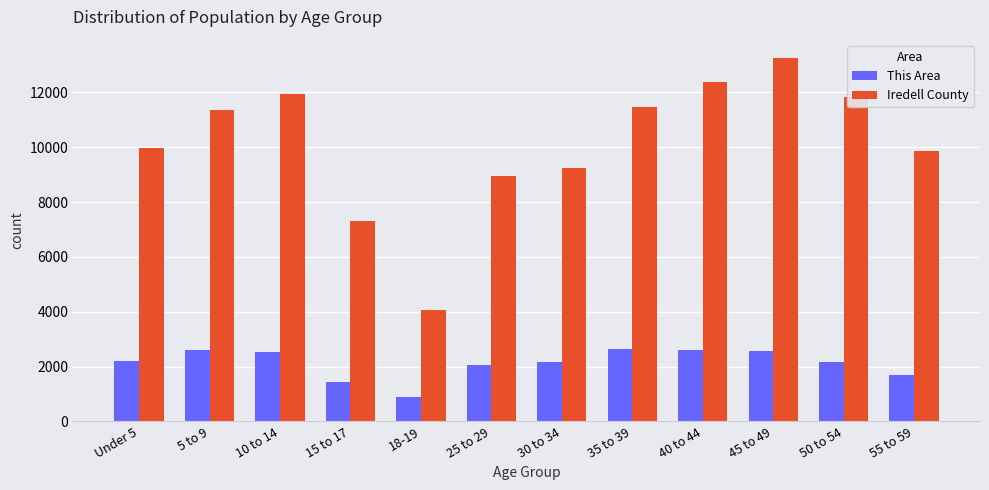

Read the This Area value at Under 5, to the nearest 10.

2220